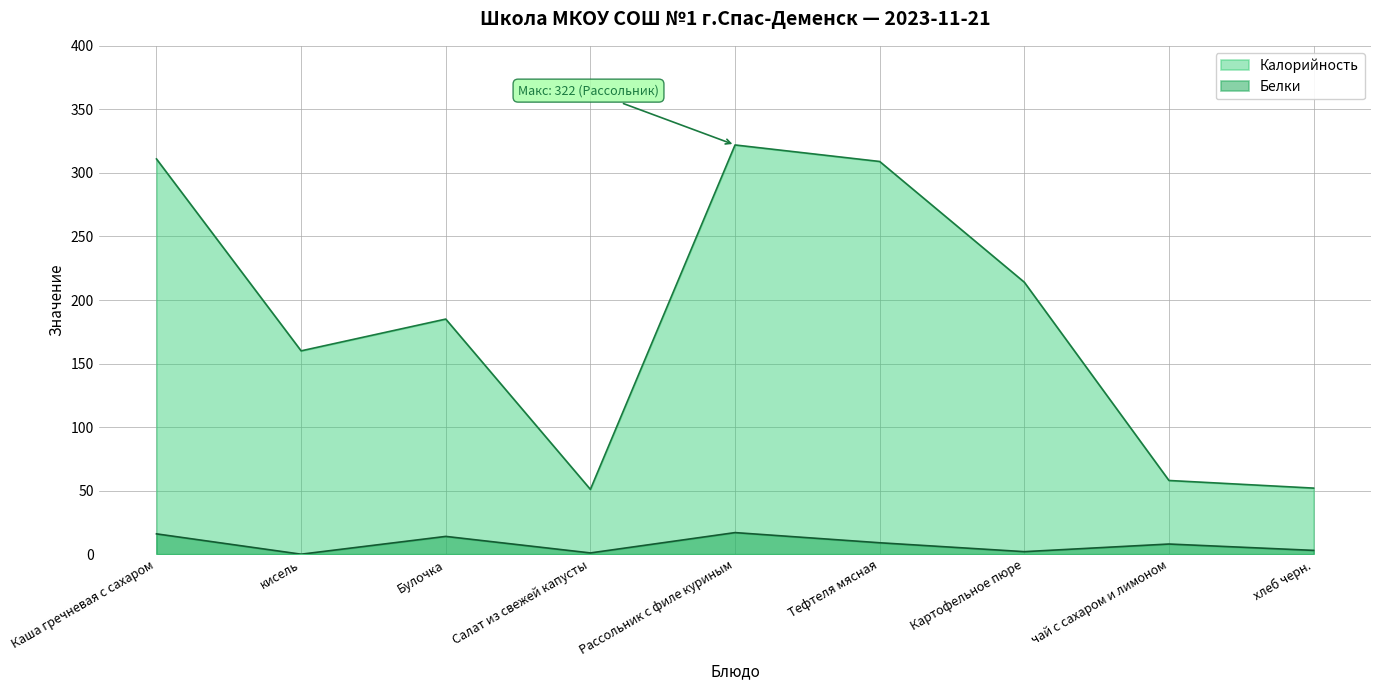

Rank the categories by Белки value from highest to lowest.

Рассольник с филе куриным, Каша гречневая с сахаром, Булочка, Тефтеля мясная, чай с сахаром и лимоном, хлеб черн., Картофельное пюре, Салат из свежей капусты, кисель